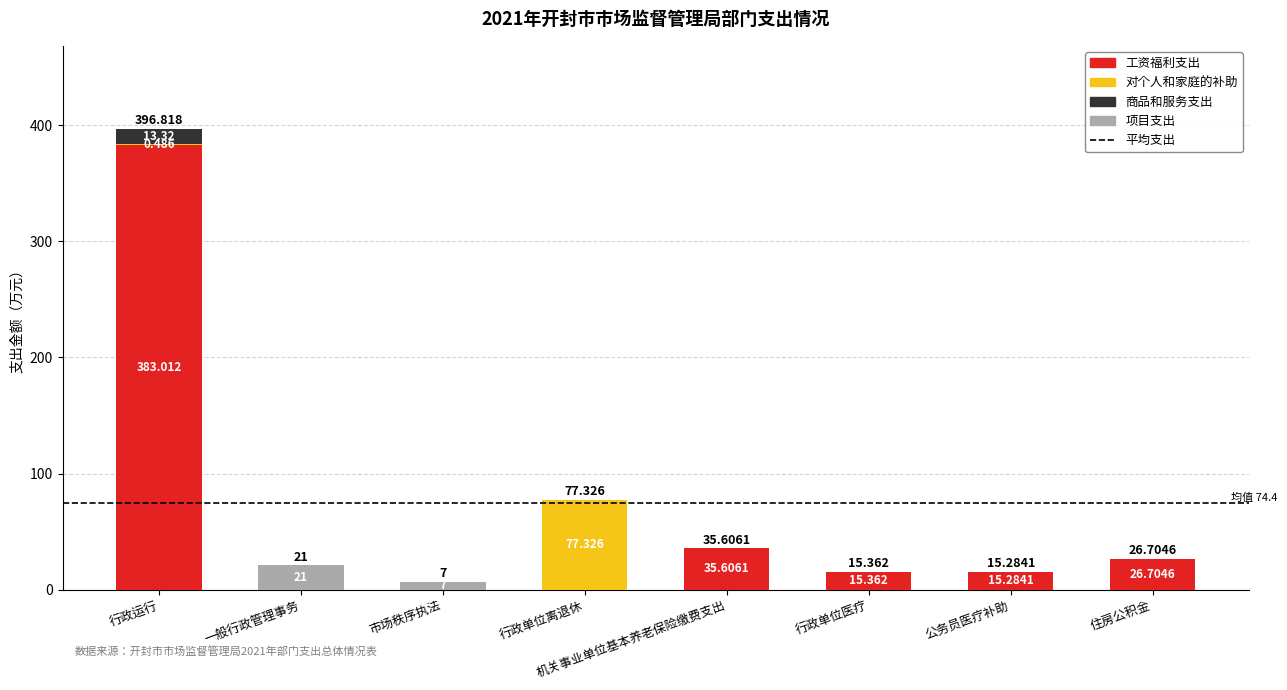

At which category is the sum across all series the highest?

行政运行